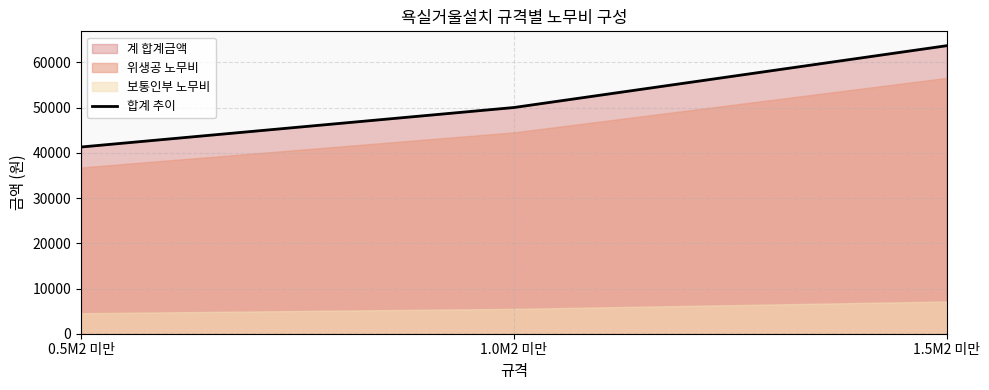

What is the sum of all values?

155020.3